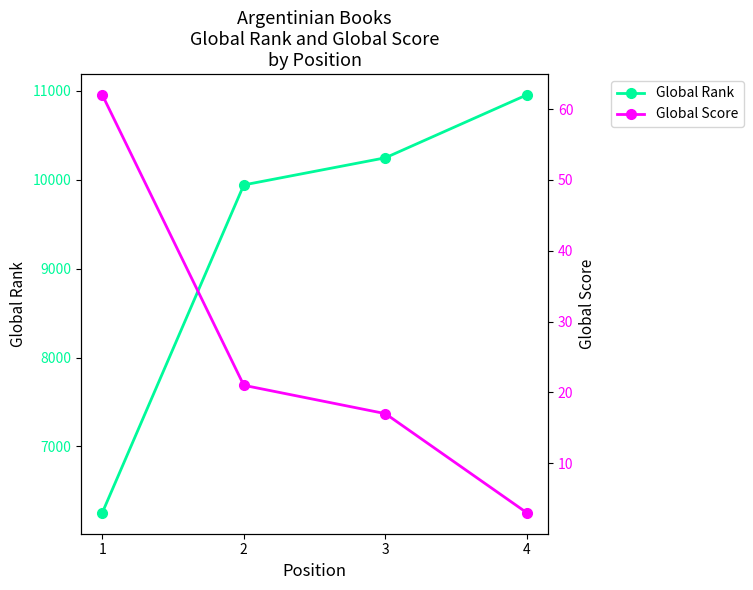

True or false: Global Score has more than 1 points higher than both neighbors.

False